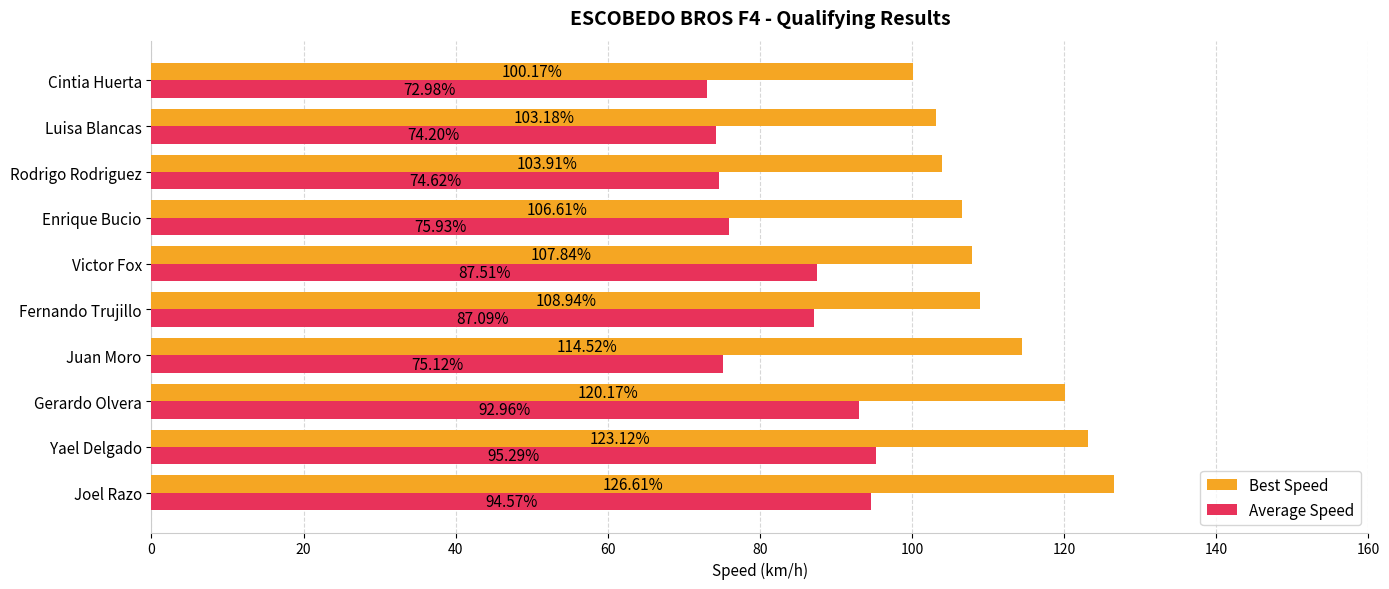

Which series has the largest total across all categories?

Best Speed